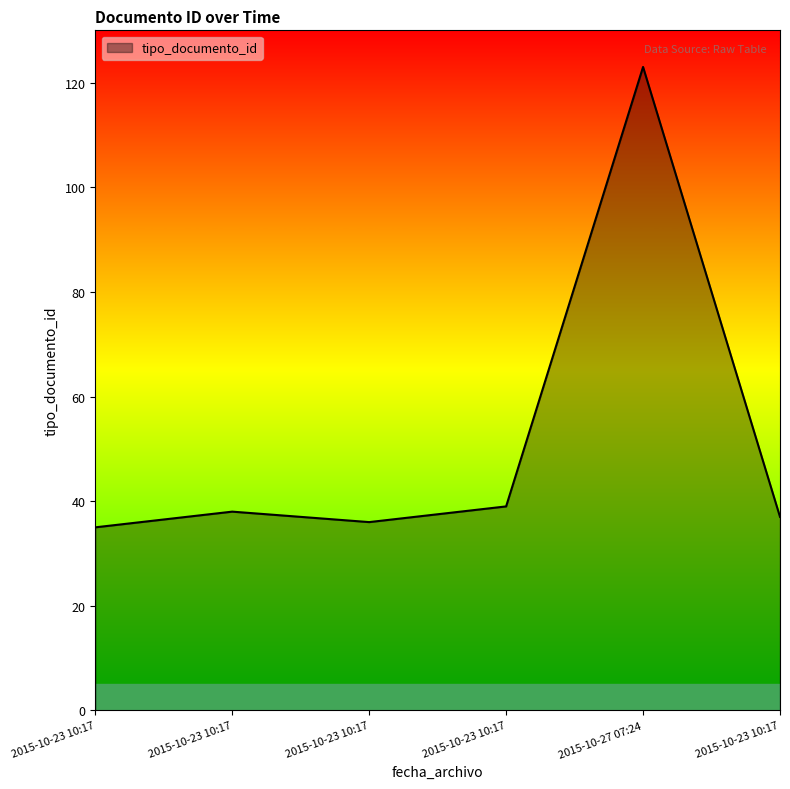

Rank the categories by value from lowest to highest.

2015-10-23 10:17, 2015-10-23 10:17, 2015-10-23 10:17, 2015-10-23 10:17, 2015-10-23 10:17, 2015-10-27 07:24